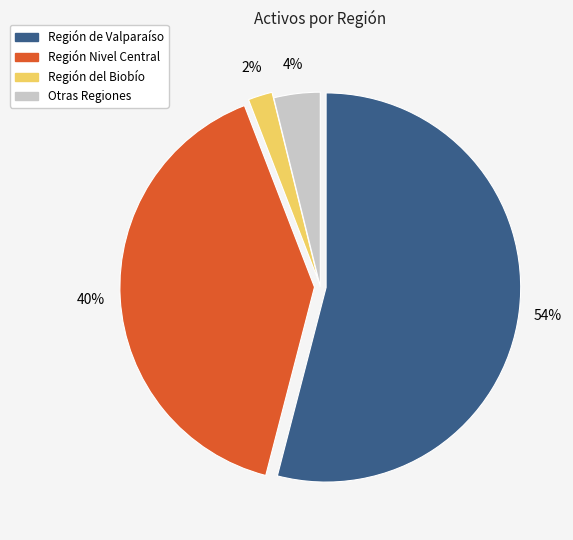

To the nearest percent, what is the difference between the largest and smallest slice percentages?

52%